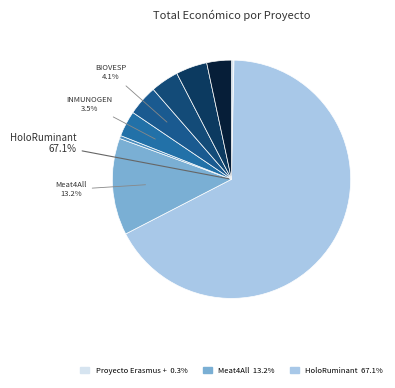

How many slices are in this pie chart?

9